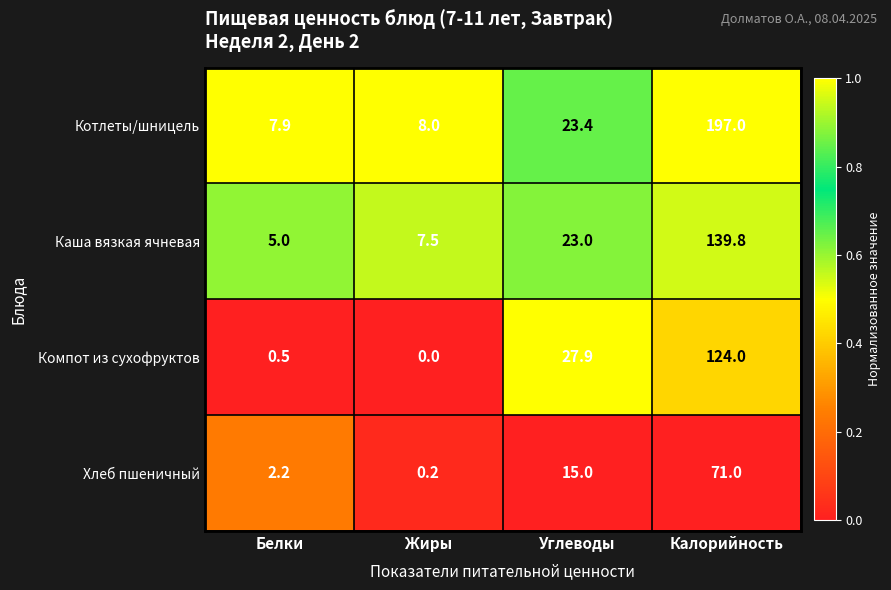

Reading left to right, list all the values displayed in this chart.

Котлеты/шницель: 7.9	8.0	23.4	197.0
Каша вязкая ячневая: 5.0	7.5	23.0	139.8
Компот из сухофруктов: 0.5	0.0	27.9	124.0
Хлеб пшеничный: 2.2	0.2	15.0	71.0